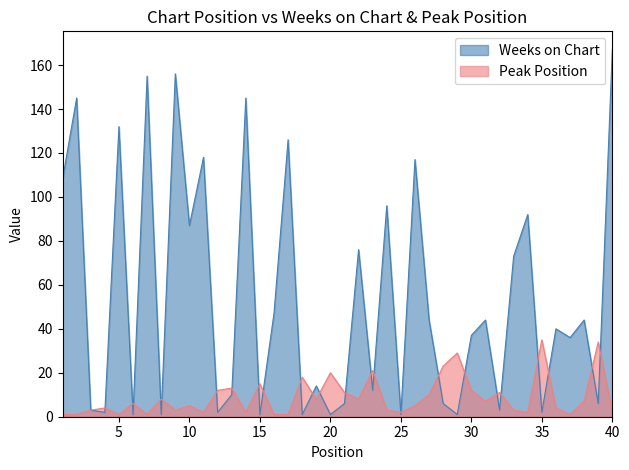

The Peak Position series shows 11 at 21. True or false?

True